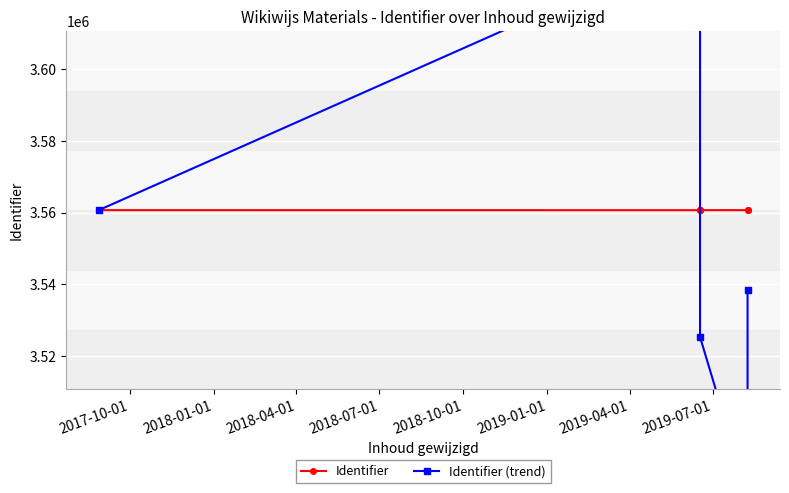

The Identifier (trend) series shows 1437314.5 at 2018-07-01. True or false?

False